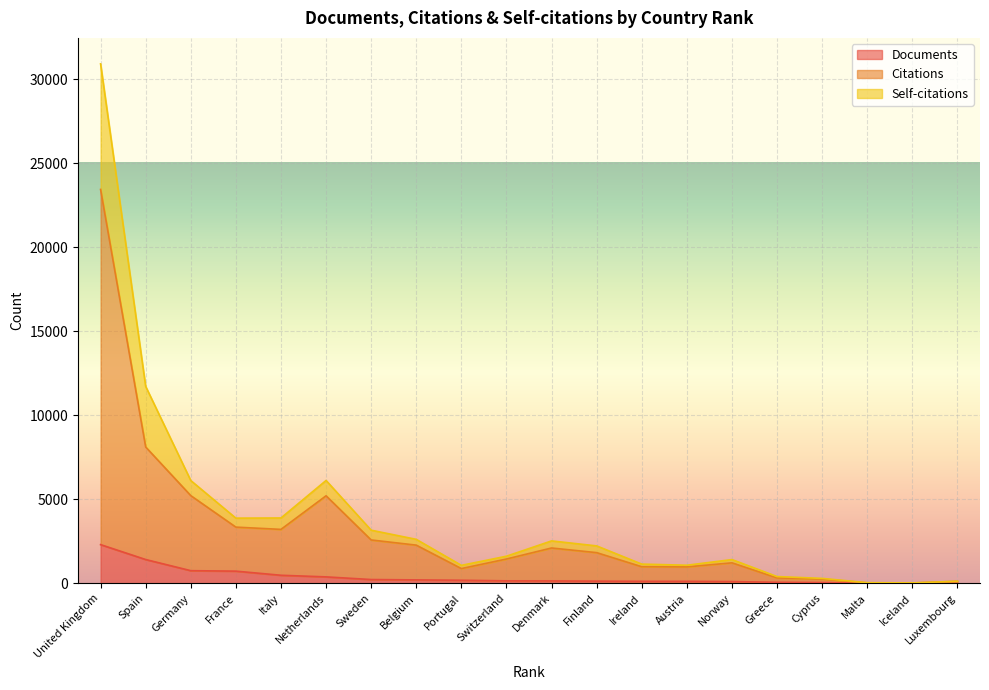

Reading left to right, transcribe all the data shown in this chart.

Documents: United Kingdom=2305	Spain=1418	Germany=755	France=727	Italy=482	Netherlands=386	Sweden=228	Belgium=207	Portugal=185	Switzerland=150	Denmark=145	Finland=133	Ireland=122	Austria=121	Norway=107	Greece=63	Cyprus=48	Malta=8	Iceland=7	Luxembourg=6
Citations: United Kingdom=23435	Spain=8112	Germany=5220	France=3346	Italy=3211	Netherlands=5210	Sweden=2582	Belgium=2274	Portugal=880	Switzerland=1449	Denmark=2104	Finland=1828	Ireland=989	Austria=979	Norway=1222	Greece=324	Cyprus=255	Malta=30	Iceland=23	Luxembourg=122
Self-citations: United Kingdom=30905	Spain=11717	Germany=6117	France=3880	Italy=3890	Netherlands=6122	Sweden=3163	Belgium=2619	Portugal=1072	Switzerland=1616	Denmark=2526	Finland=2229	Ireland=1146	Austria=1079	Norway=1416	Greece=405	Cyprus=296	Malta=40	Iceland=27	Luxembourg=127